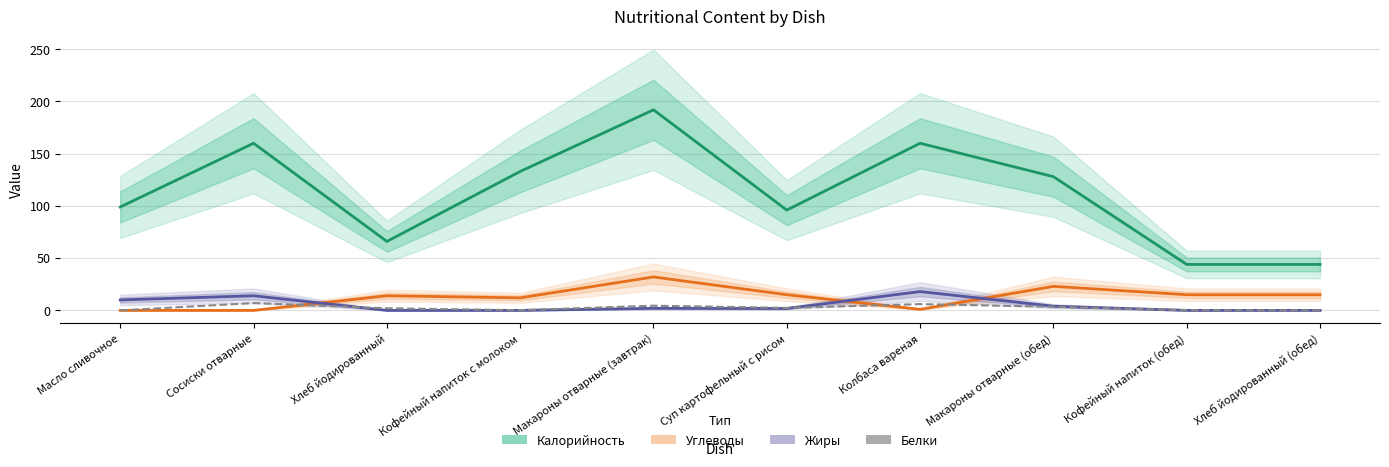

Rank the categories by Калорийность value from lowest to highest.

Кофейный напиток (обед), Хлеб йодированный (обед), Хлеб йодированный, Суп картофельный с рисом, Масло сливочное, Макароны отварные (обед), Кофейный напиток с молоком, Сосиски отварные, Колбаса вареная, Макароны отварные (завтрак)